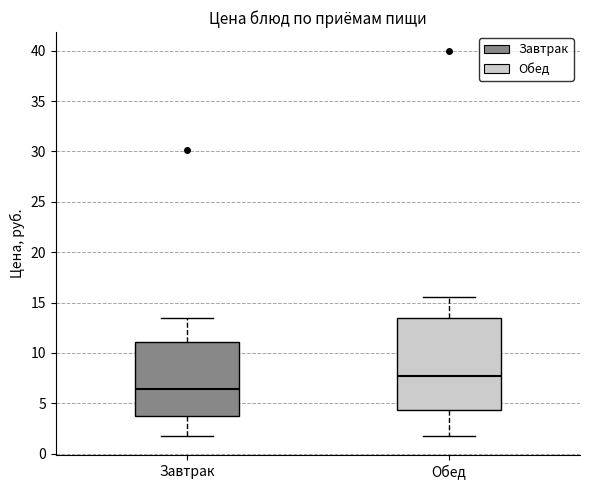

Comparing the boxes themselves (not the whiskers), which one is the tallest?

Обед